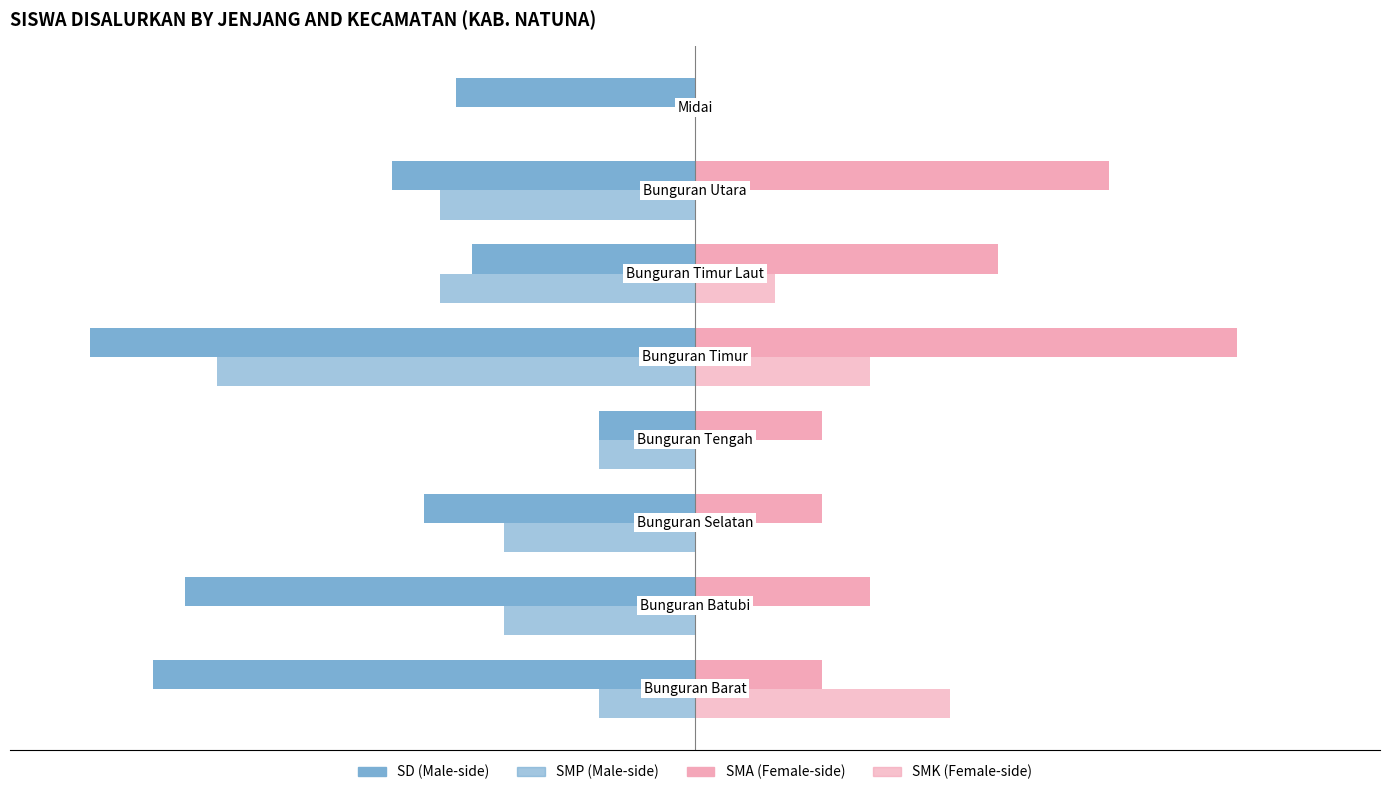

How many data points does each series have?

8